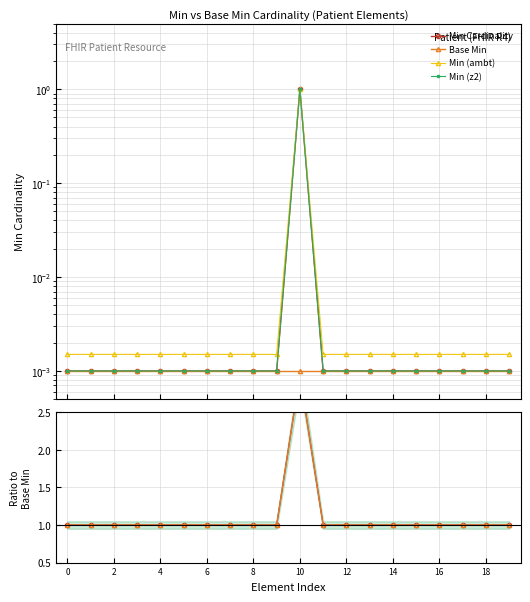

At which category does Ratio to Base reach its first local peak?

10